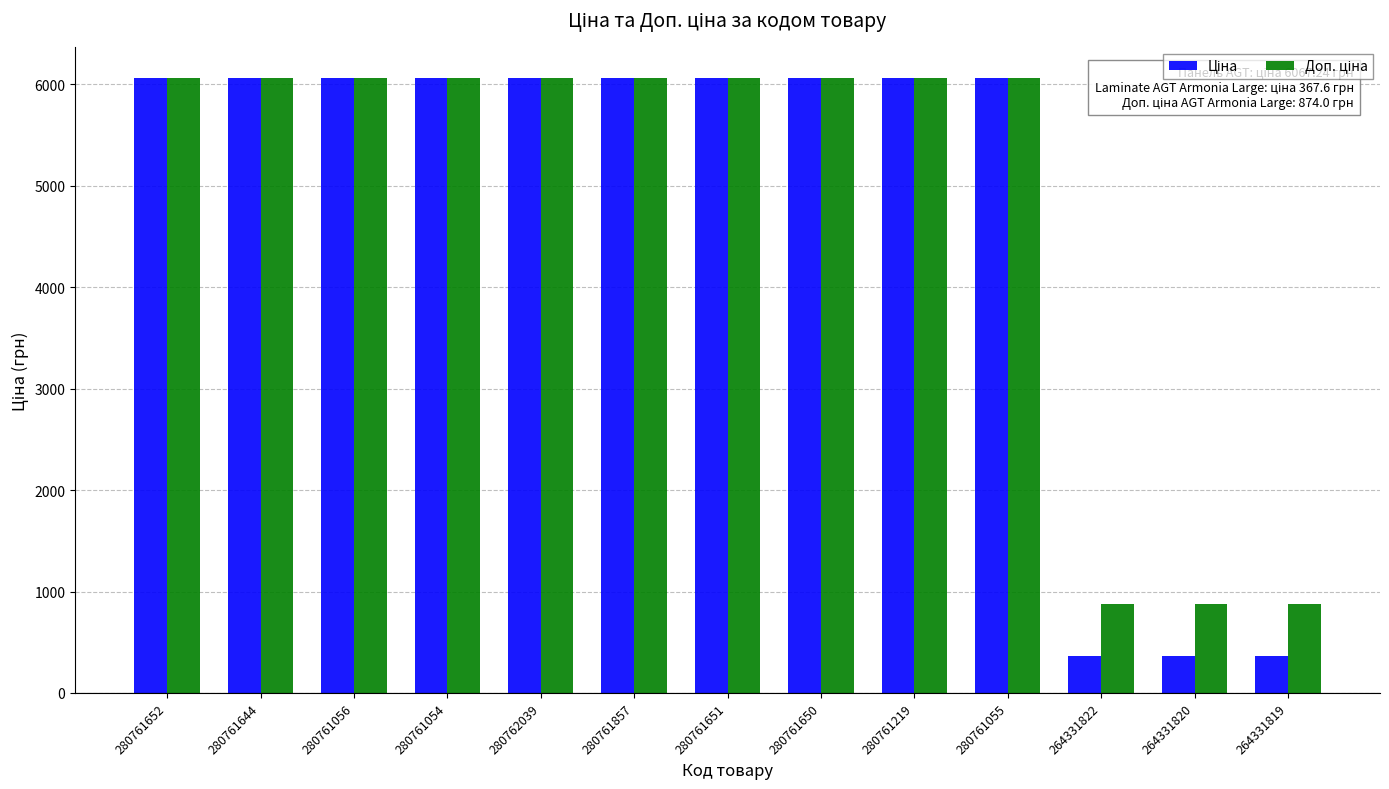

How many bars are there in total?

26